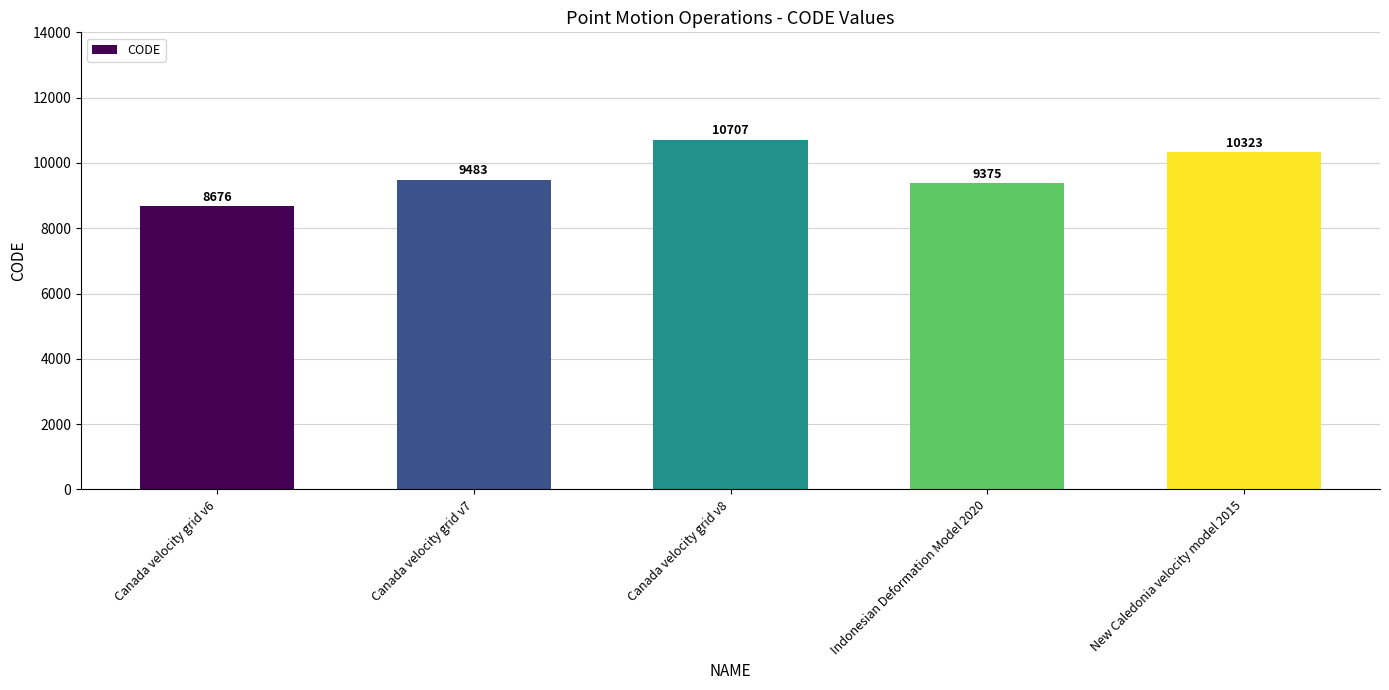

Reading right to left, transcribe all the data shown in this chart.

10323	9375	10707	9483	8676